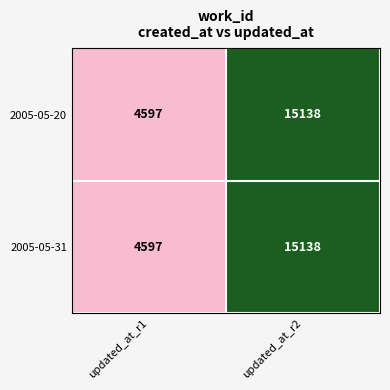

Reading left to right, what are all the values shown in this chart?

2005-05-20: 4597	15138
2005-05-31: 4597	15138